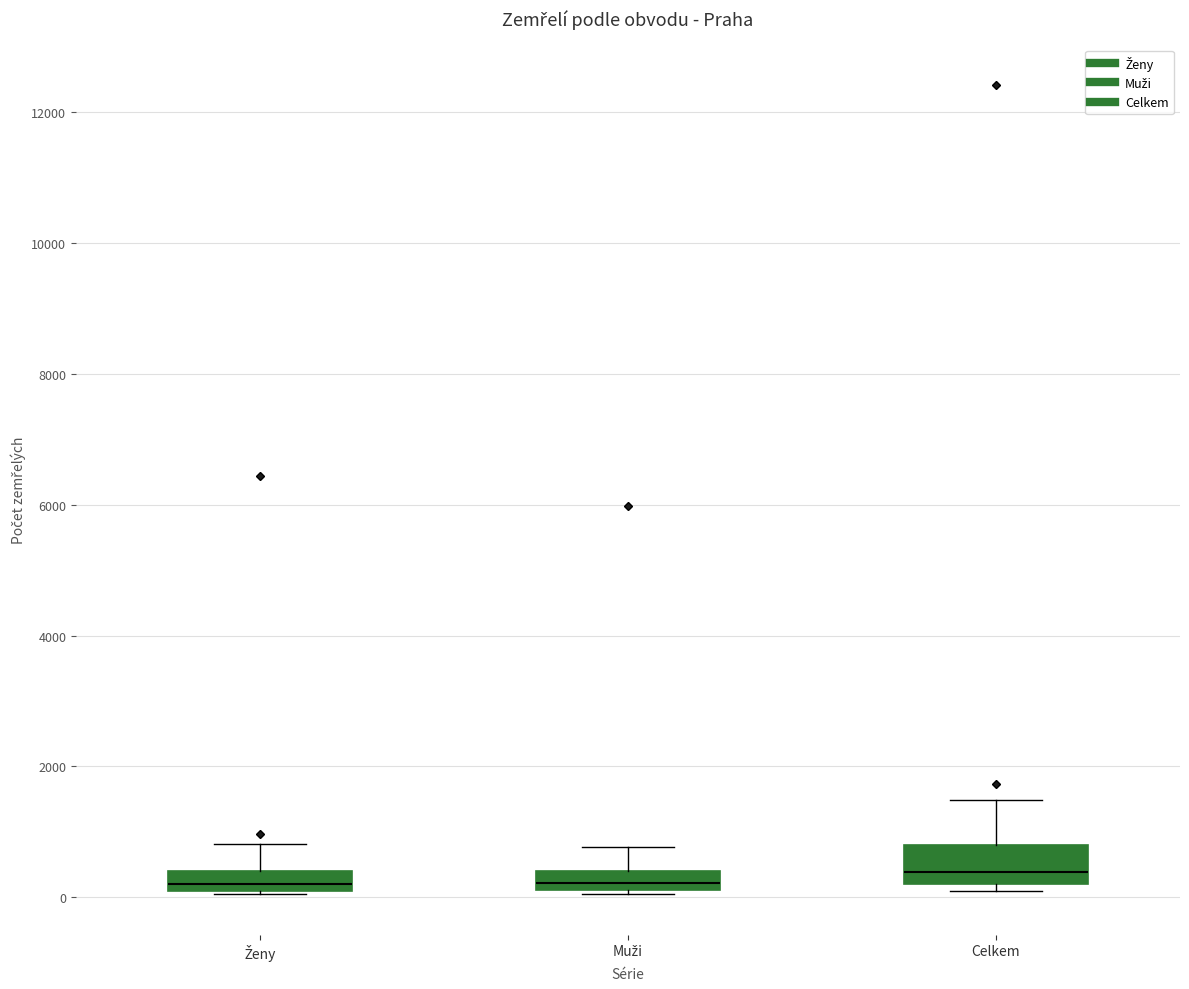

Where is the upper edge of the box for Celkem on the y-axis? The values are not printed on the chart, so give them approximately, as read against the axis.

800